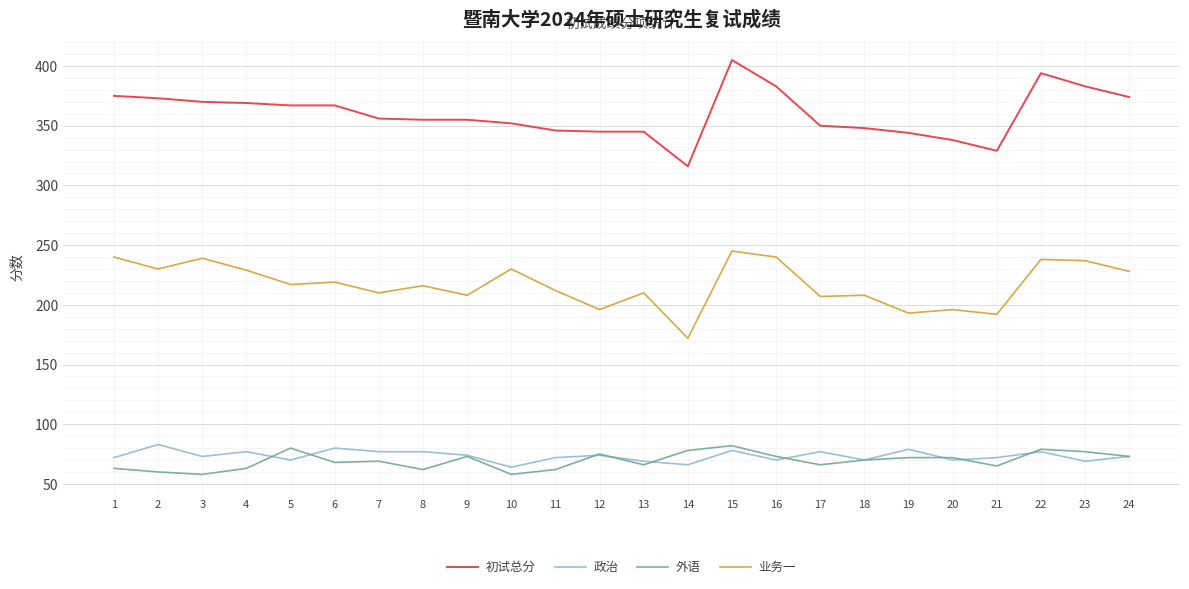

What is the minimum value for 初试总分?

316